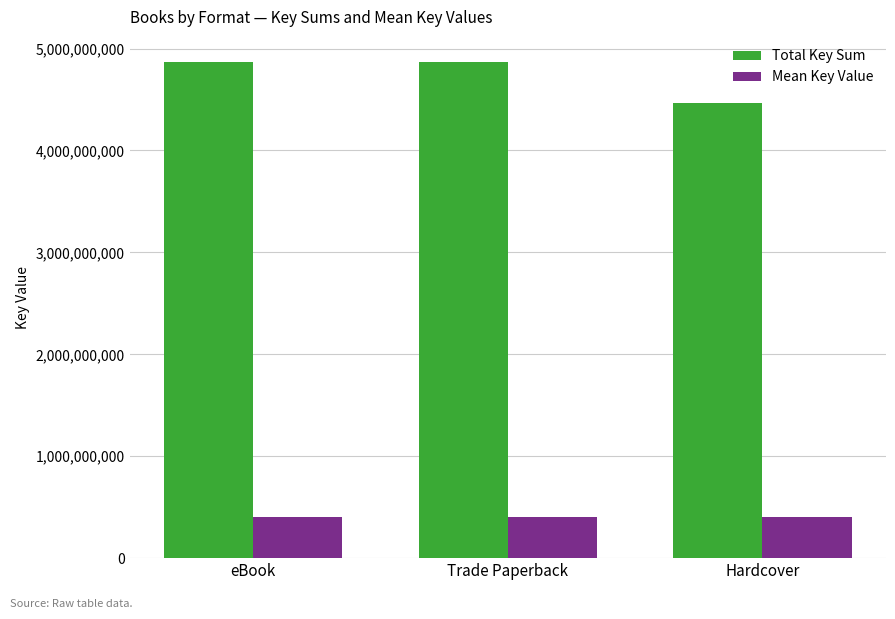

At how many categories does at least one series exceed 3062701333?

3